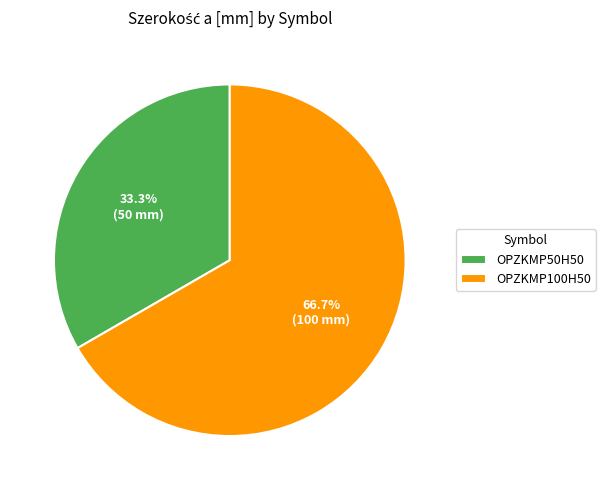

What is the largest slice in the pie chart?

OPZKMP100H50